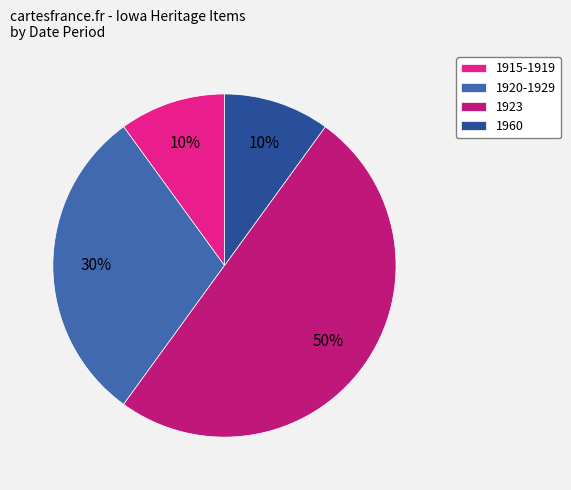

How many segments does this pie chart have?

4